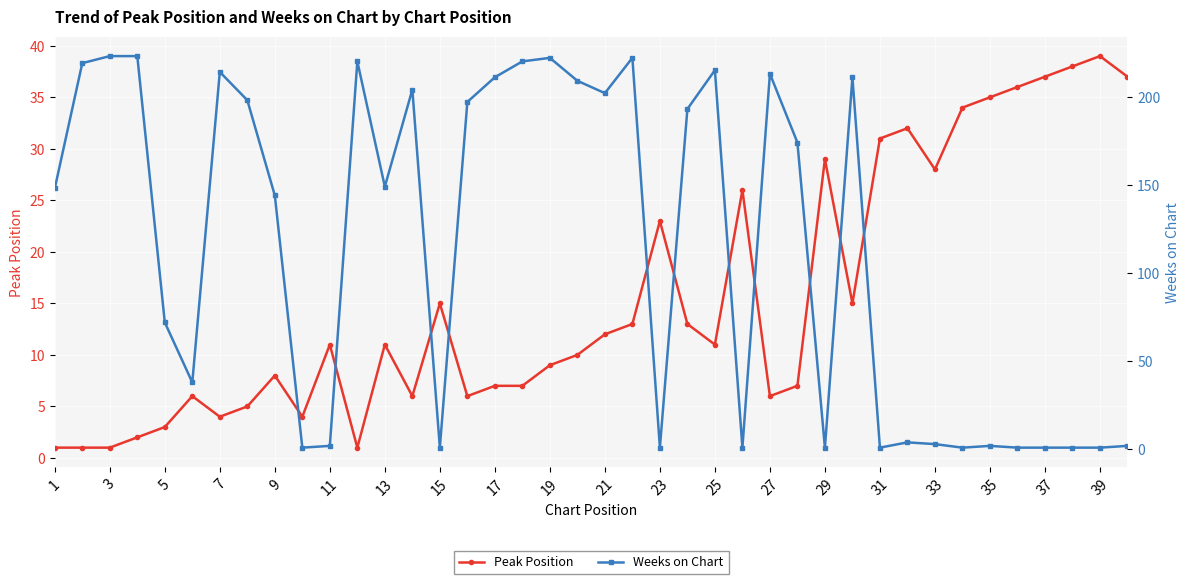

True or false: Weeks on Chart and Peak Position intersect in this chart.

True